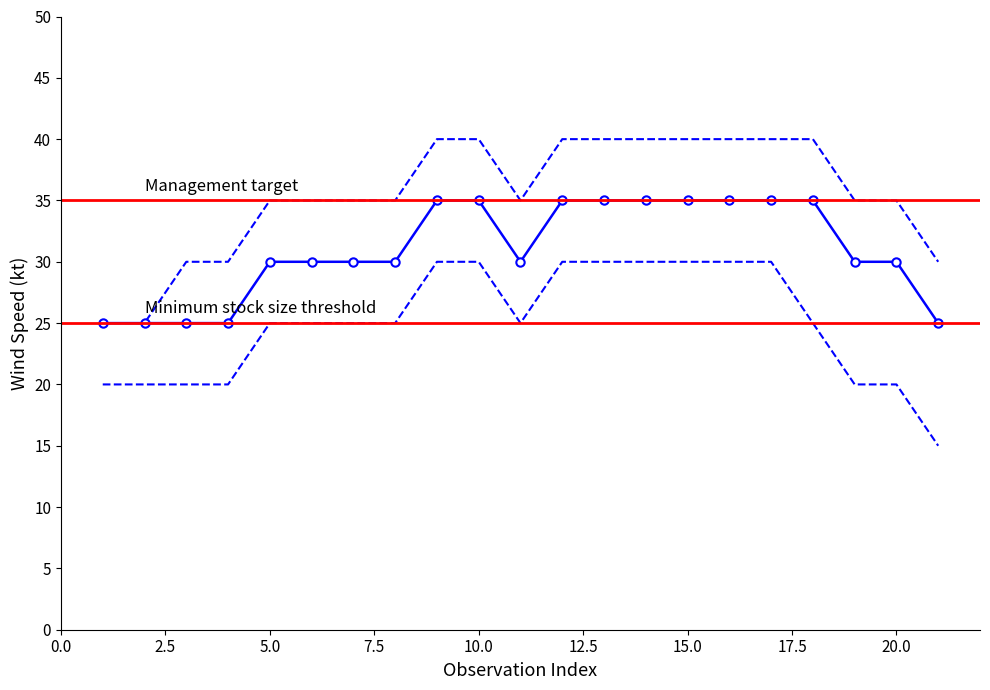

Which series changed the most between 2 and 4?

Upper Bound